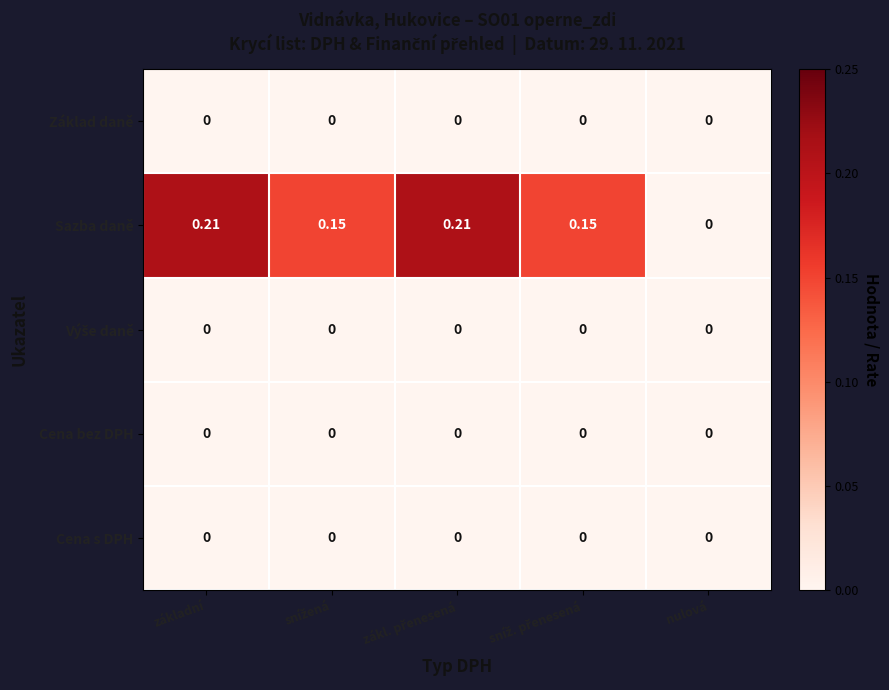

Which series has the widest spread of values?

Sazba daně